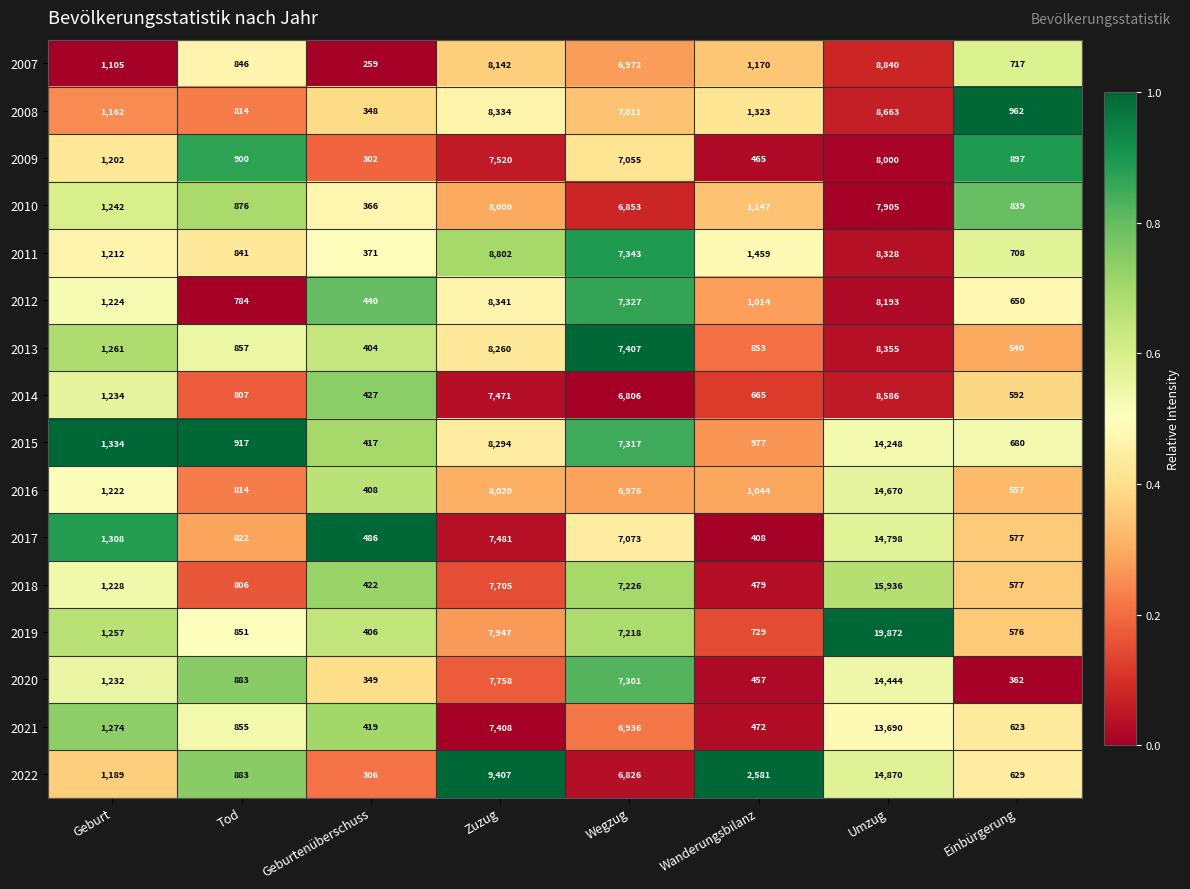

List the labels in order of 2016 value, largest first.

Umzug, Zuzug, Wegzug, Geburt, Wanderungsbilanz, Tod, Einbürgerung, Geburtenüberschuss